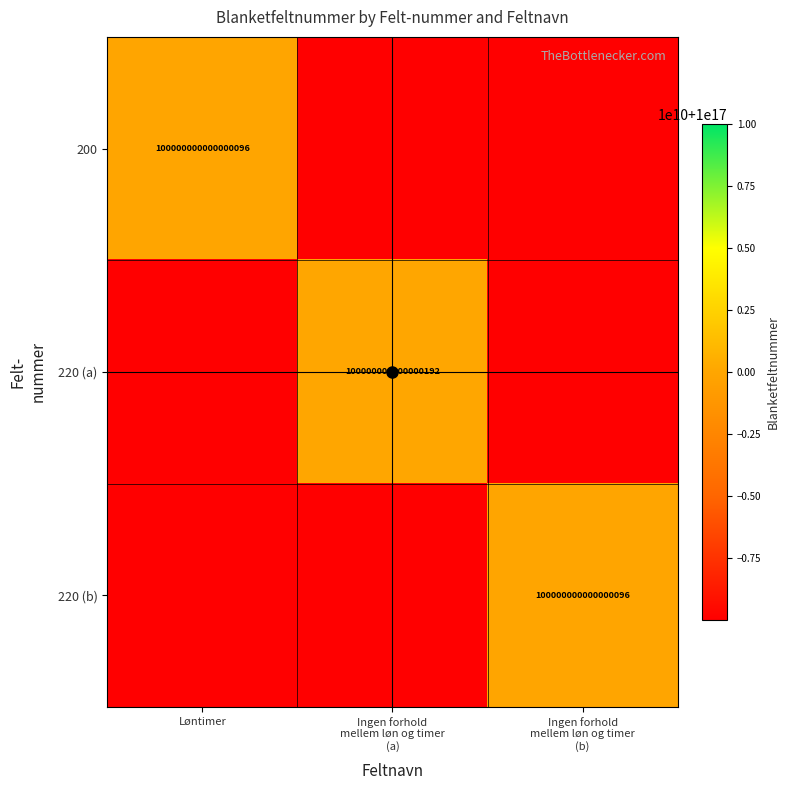

List the series in order of their peak value, highest first.

220 (a), 200, 220 (b)